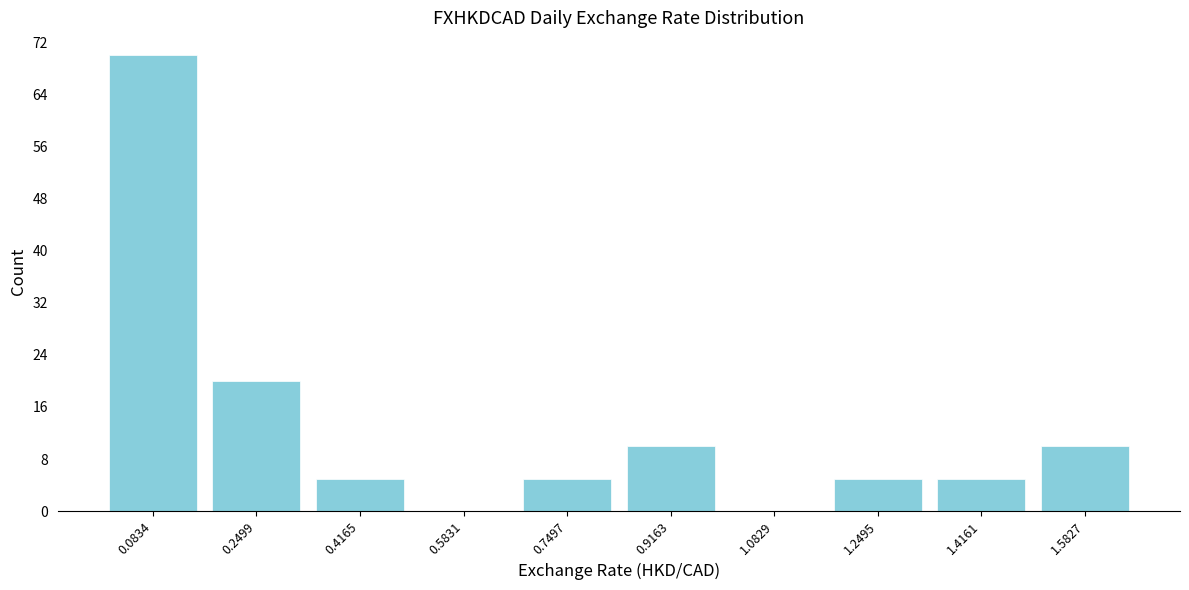

Reading left to right, list every bar in this chart as the range it spans on the x-axis followed by its height. Neither the bar edges nor the heights are printed on the chart, so give them approximately, as read against the axes.

0.00 to 0.16: 70
0.16 to 0.34: 20
0.34 to 0.50: 5
0.50 to 0.66: 0
0.66 to 0.84: 5
0.84 to 1.00: 10
1.00 to 1.16: 0
1.16 to 1.34: 5
1.34 to 1.50: 5
1.50 to 1.66: 10